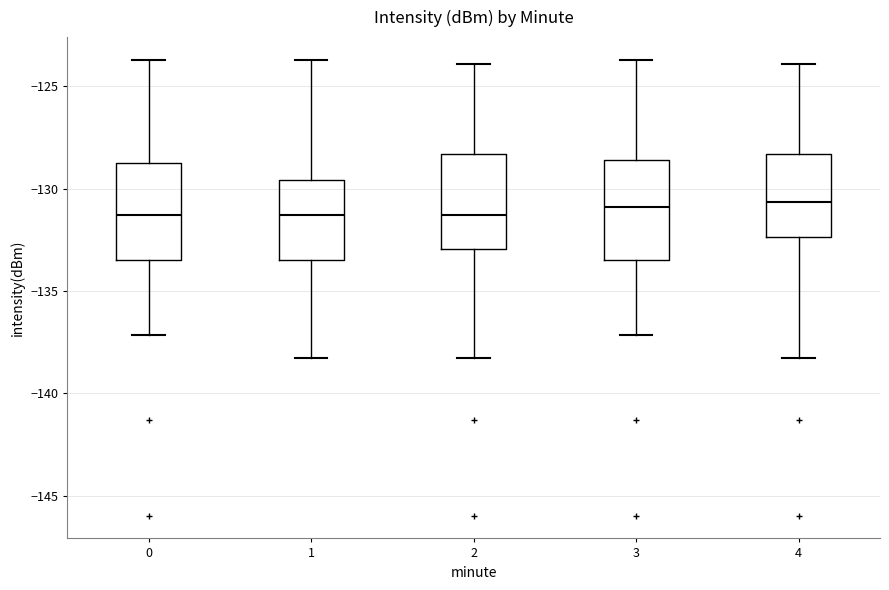

Reading left to right, read every box against the y-axis: the position of its median line, the range the box covers, and the ends of its whiskers. The values are not printed on the chart, so give them approximately, as read against the axis.

0: median -131.5, box -133.5 to -129.0, whiskers -137.0 to -123.5
1: median -131.5, box -133.5 to -129.5, whiskers -138.5 to -123.5
2: median -131.5, box -133.0 to -128.5, whiskers -138.5 to -124.0
3: median -131.0, box -133.5 to -128.5, whiskers -137.0 to -123.5
4: median -130.5, box -132.5 to -128.5, whiskers -138.5 to -124.0